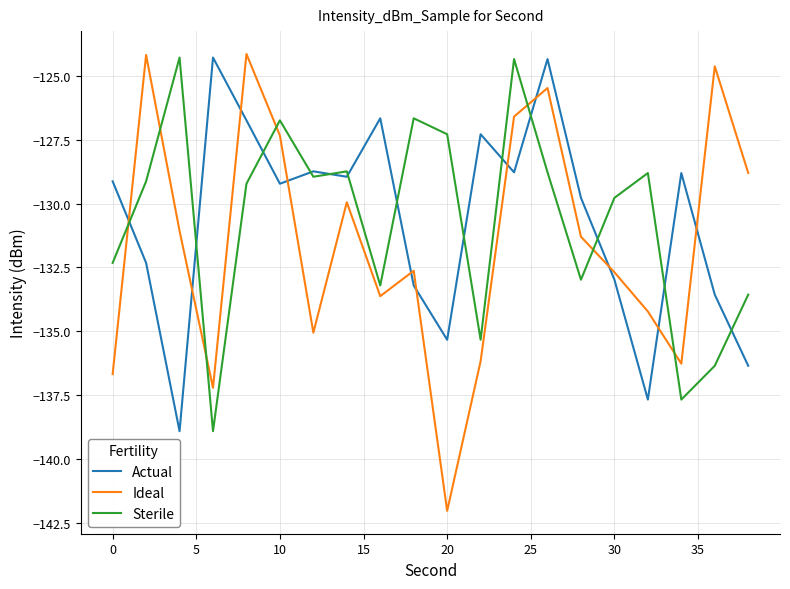

What is the maximum value for Sterile?

-124.3